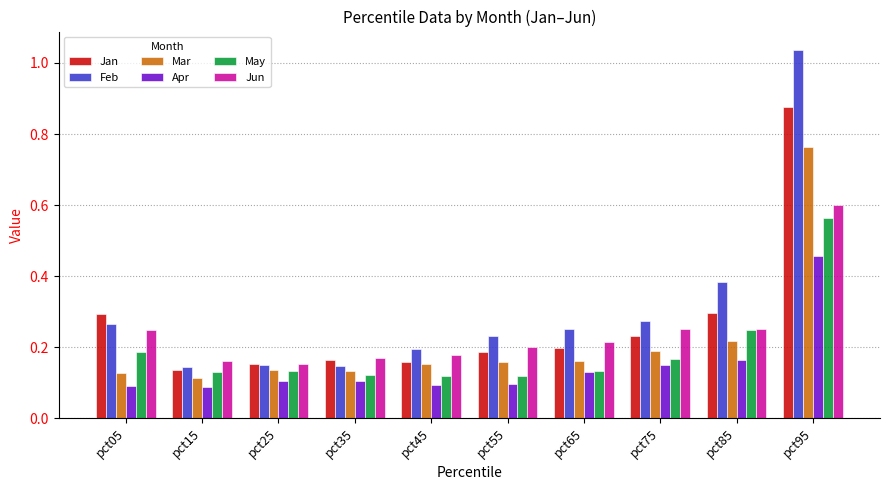

At which label does Feb reach its peak?

pct95